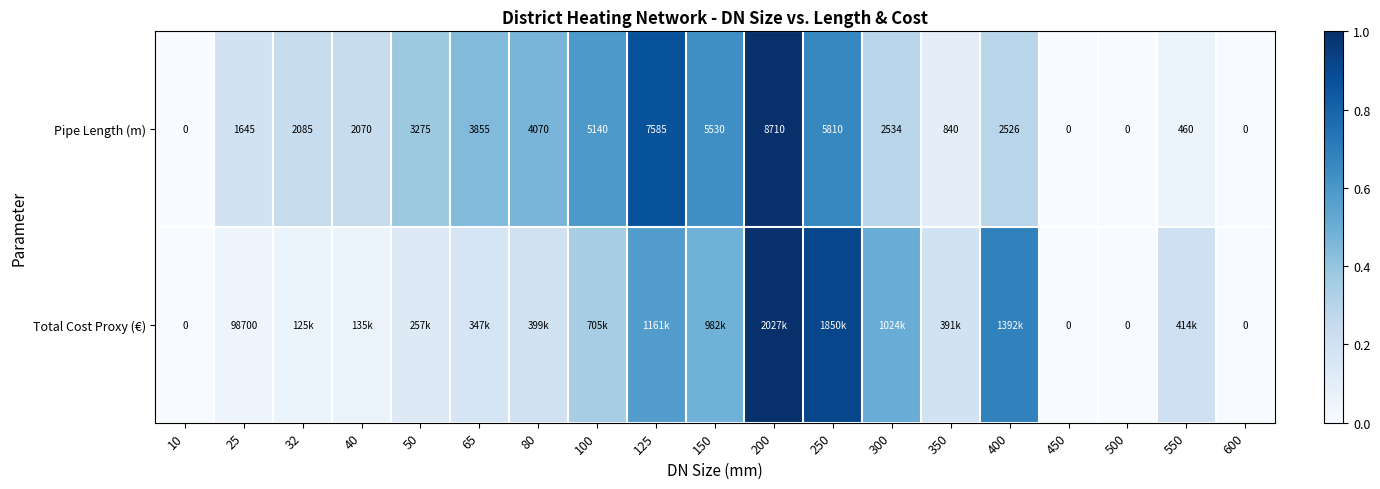

Rank the series at 25 from highest to lowest value.

Total Cost Proxy (€), Pipe Length (m)